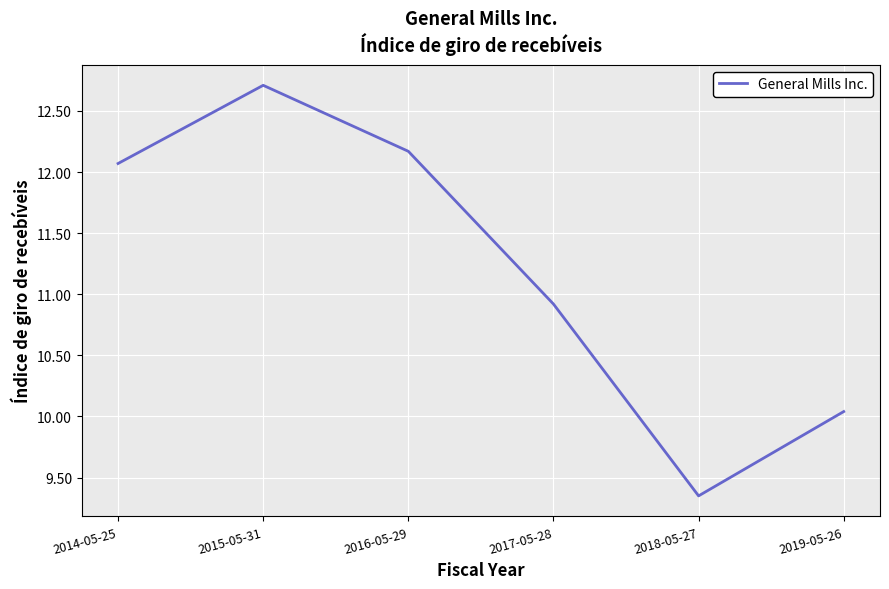

What is the sum of all values?

67.3